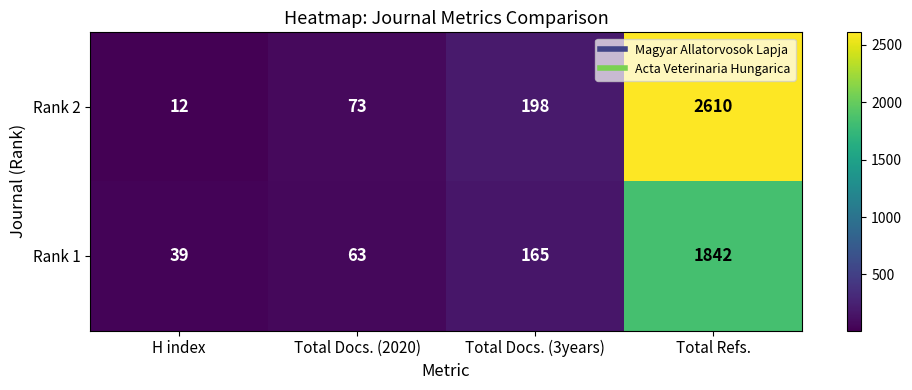

Is it true that Rank 1 equals 39 at H index?

True